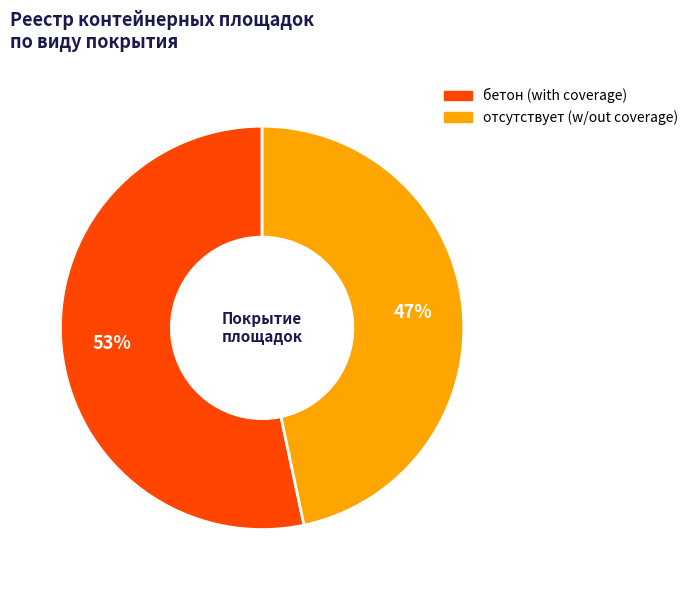

Count the number of slices in the pie.

2